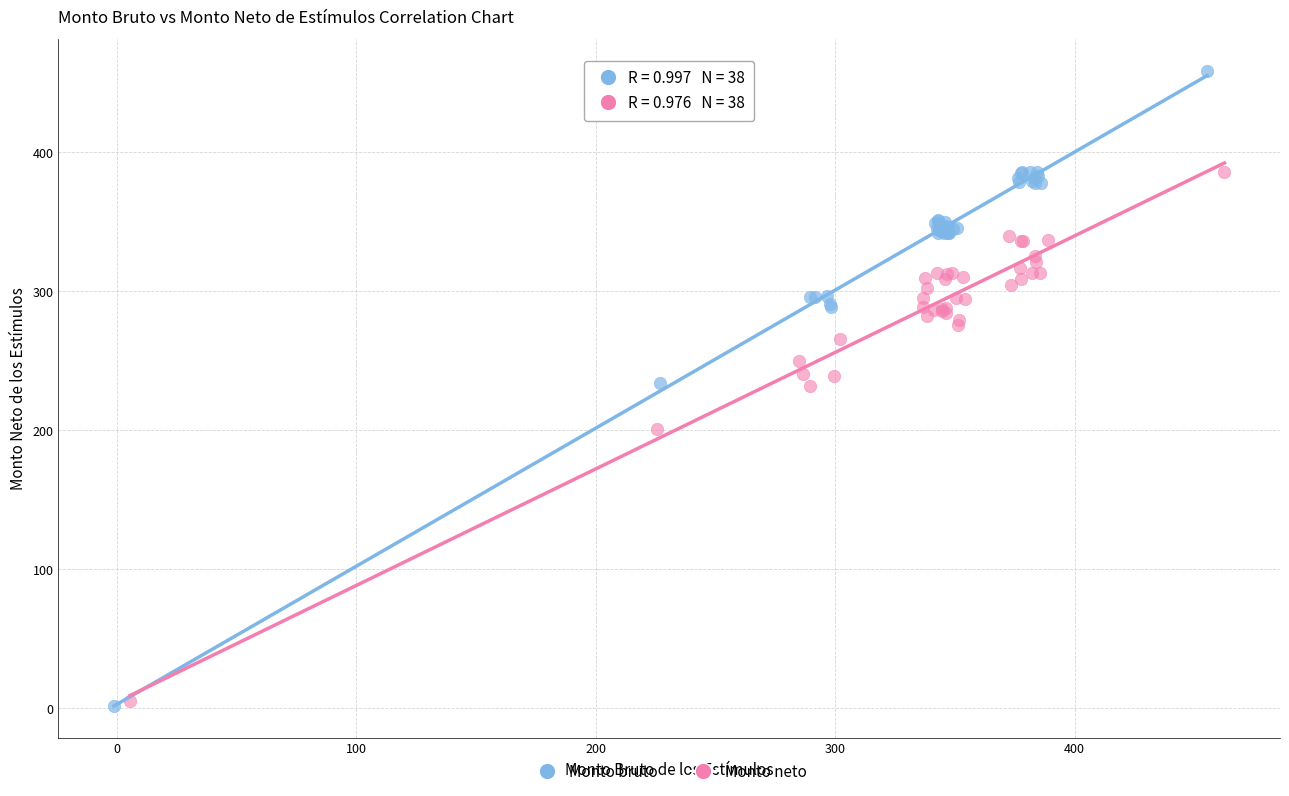

Which series has the largest Y range (max minus min)?

Monto bruto